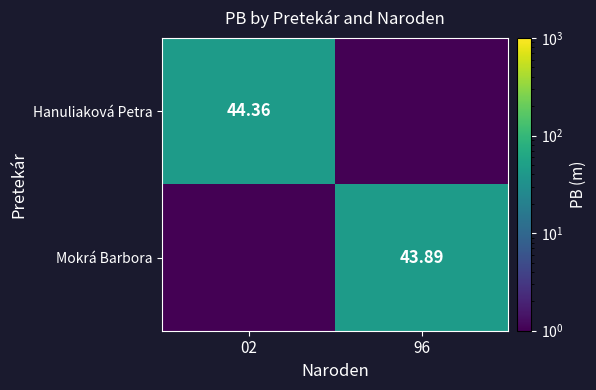

Rank the categories by Hanuliaková Petra value from lowest to highest.

96, 02